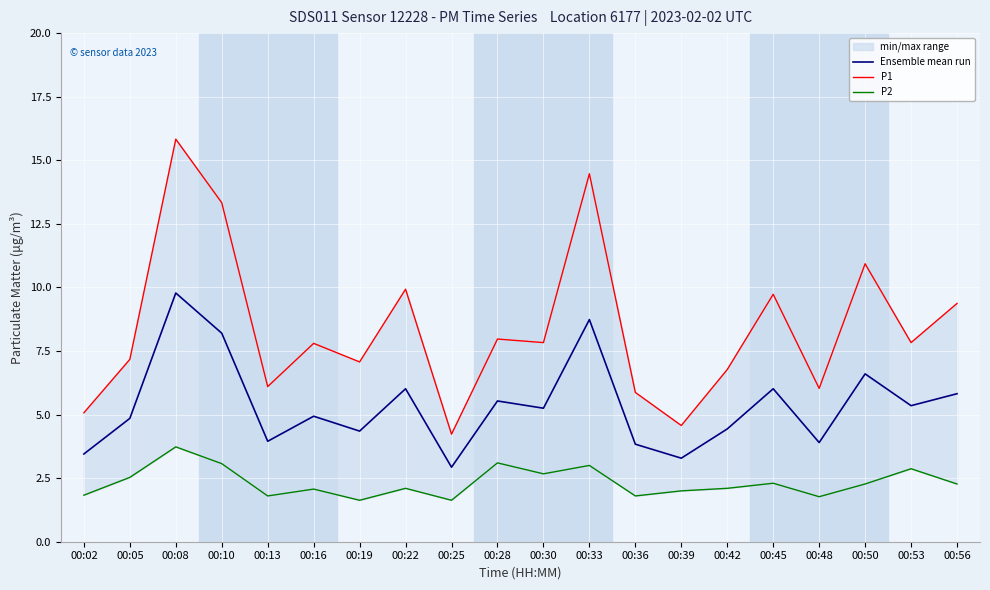

How many interior local valleys does the P2 series have?

6